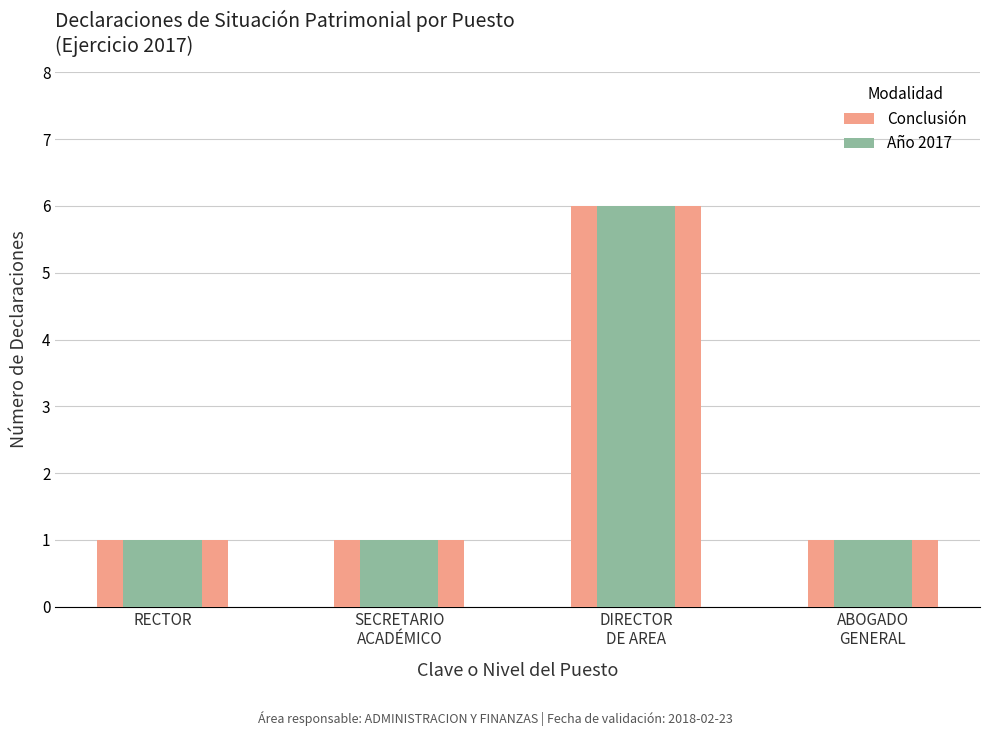

How many data points in Conclusión are above 1?

1